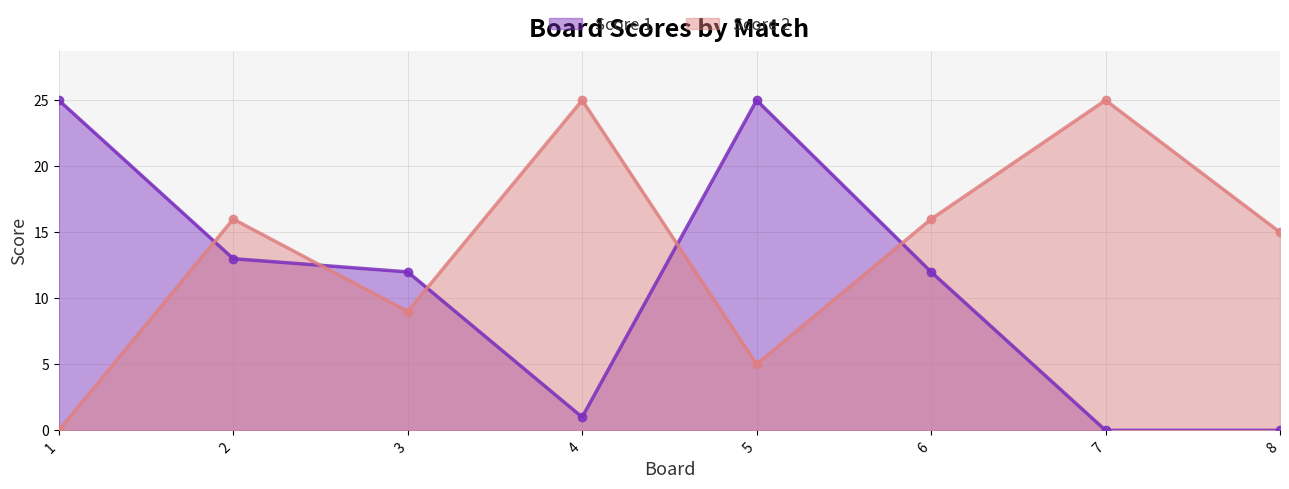

Where is Score 1 nearest to the value 12?

3